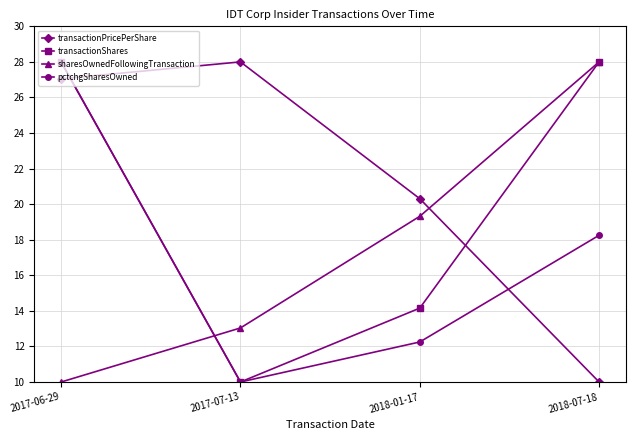

Which series ends up on top after the final intersection of sharesOwnedFollowingTransaction and pctchgSharesOwned?

sharesOwnedFollowingTransaction